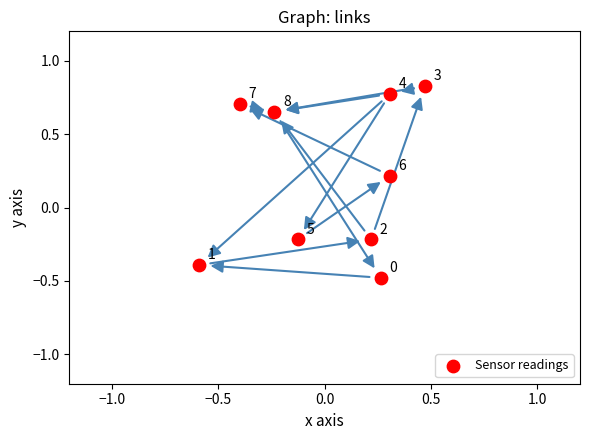

What is the range of Y values (max minus min)?

1.3